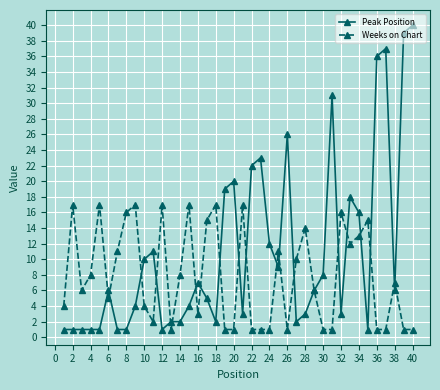

List the series in order of their overall mean, lowest first.

Weeks on Chart, Peak Position